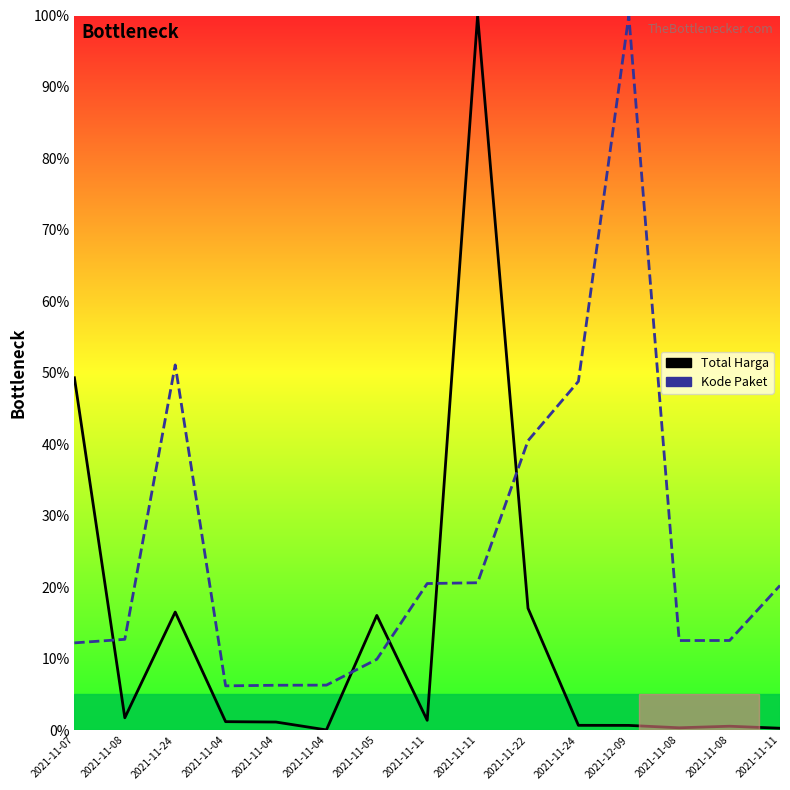

What are all the series names shown in the legend?

Total Harga, Kode Paket